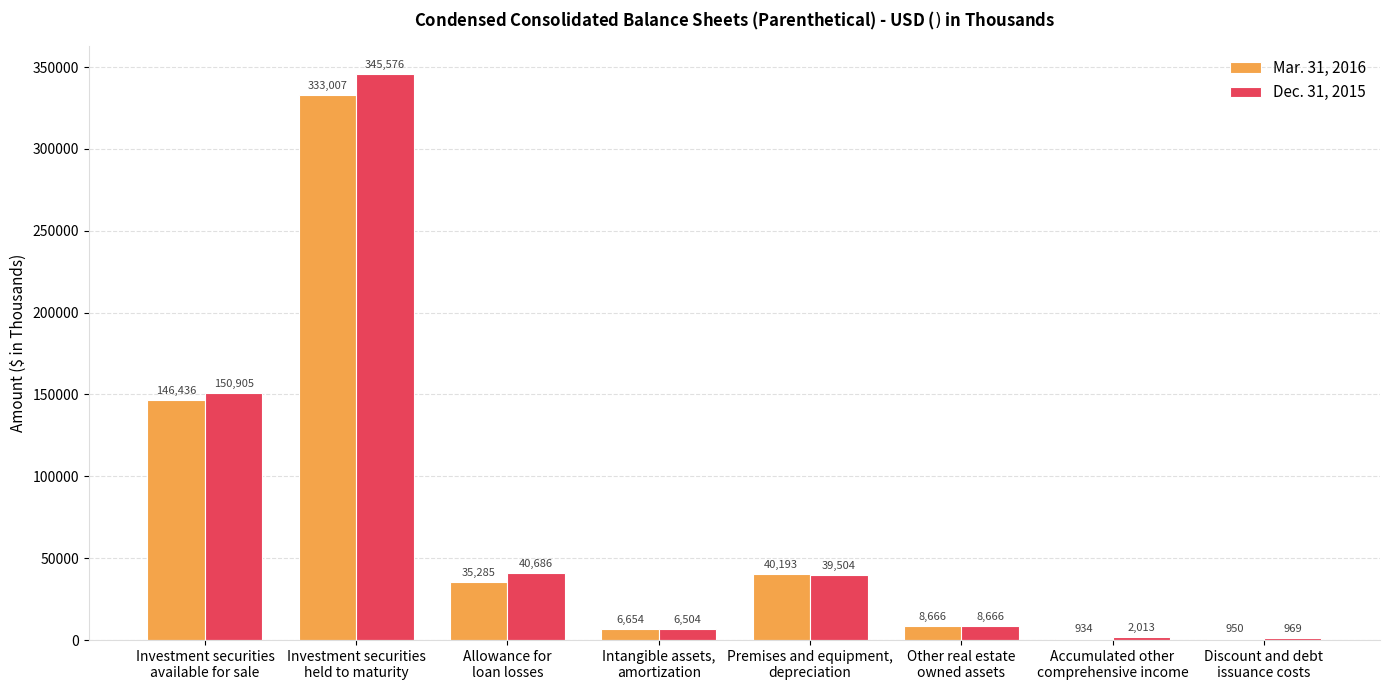

True or false: Dec. 31, 2015 has a value of 2013 at Accumulated other
comprehensive income.

True